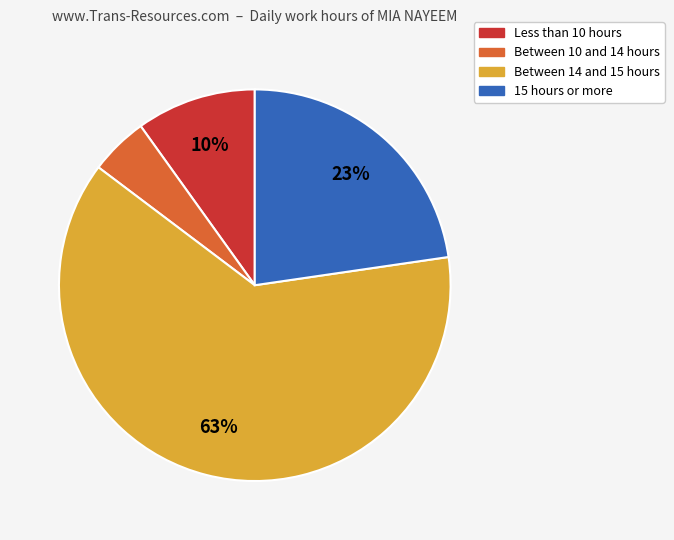

To the nearest percent, what is the average slice percentage?

25%